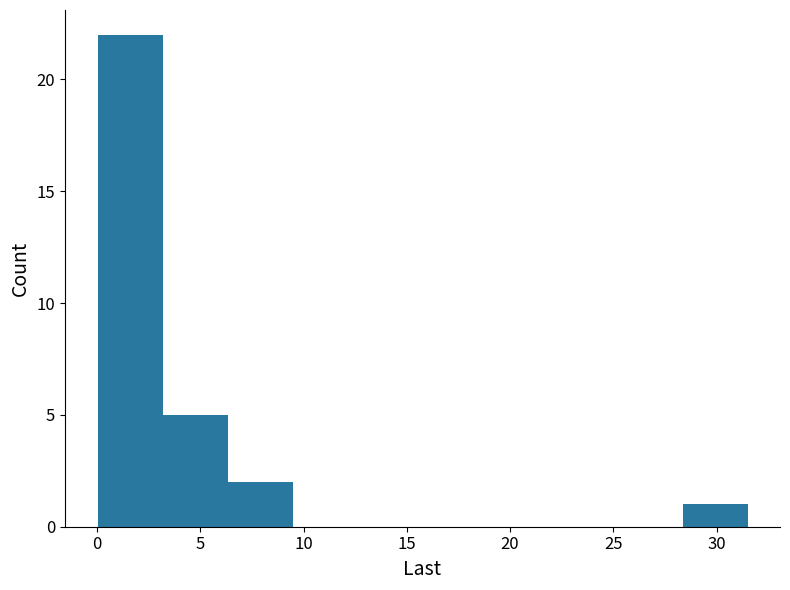

Reading left to right, transcribe this chart: for each bar, give the range it covers on the x-axis and its height. Neither the bar edges nor the heights are printed on the chart, so give them approximately, as read against the axes.

0.0 to 3.0: 22
3.0 to 6.5: 5
6.5 to 9.5: 2
9.5 to 12.5: 0
12.5 to 16.0: 0
16.0 to 19.0: 0
19.0 to 22.0: 0
22.0 to 25.0: 0
25.0 to 28.5: 0
28.5 to 31.5: 1